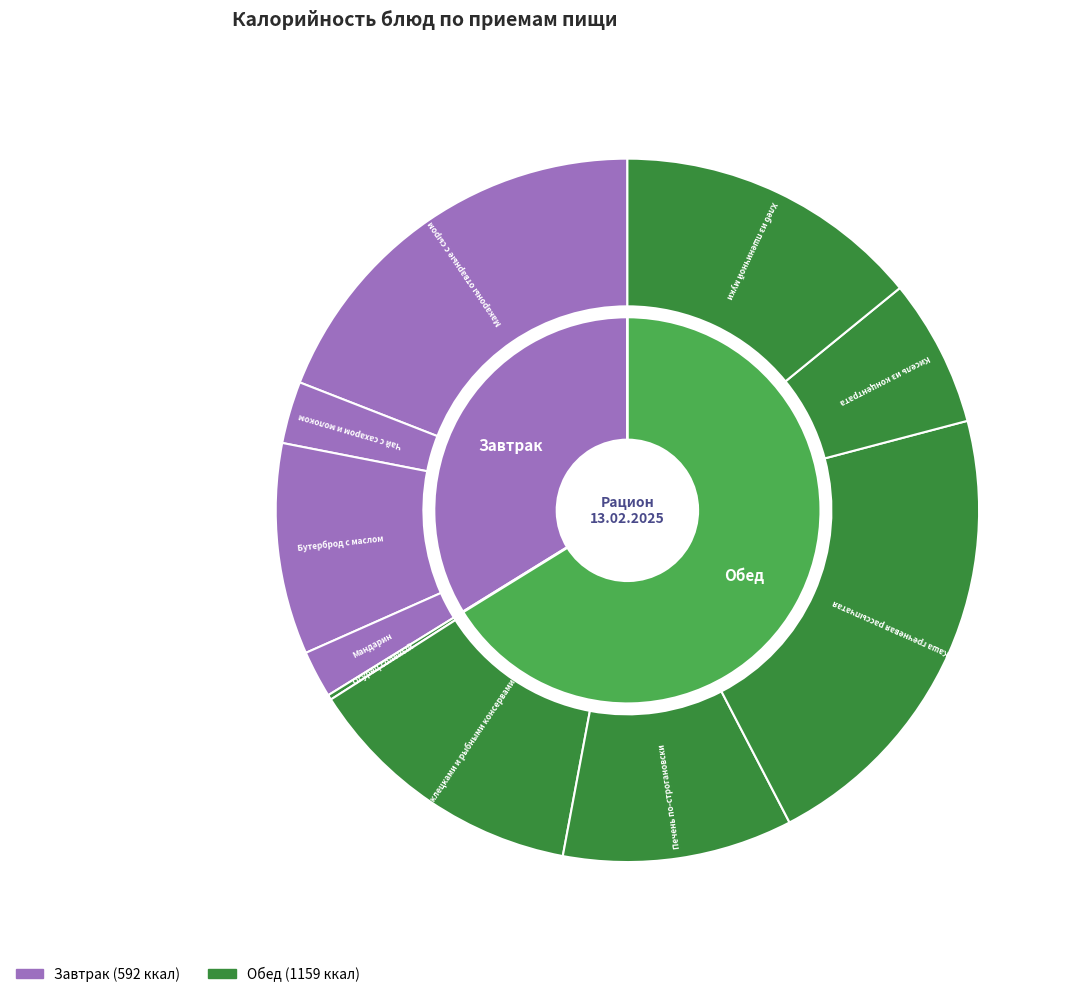

To the nearest percent, what is the average slice percentage?

10%